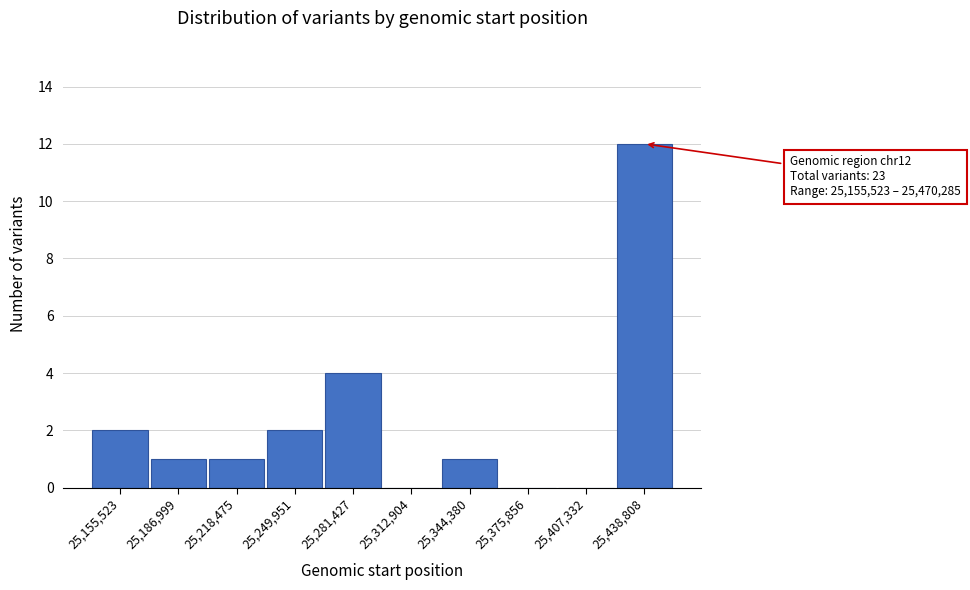

Reading left to right, transcribe all the data shown in this chart.

25,155,523=2	25,186,999=1	25,218,475=1	25,249,951=2	25,281,427=4	25,312,904=0	25,344,380=1	25,375,856=0	25,407,332=0	25,438,808=12